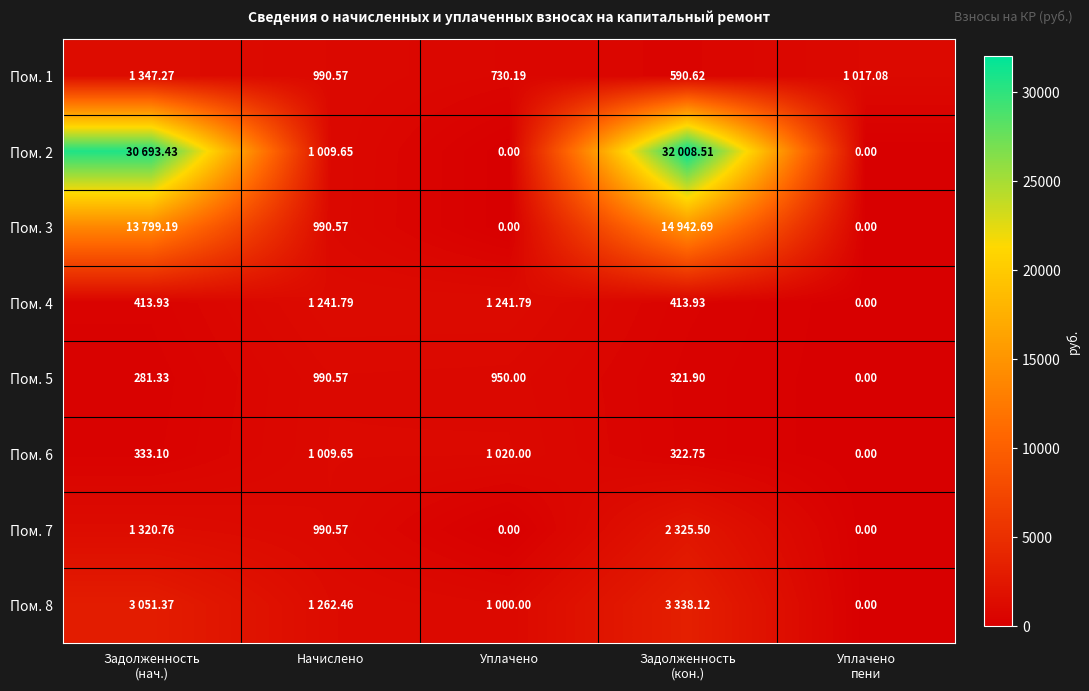

At which label does Пом. 5 first exceed 321?

Начислено